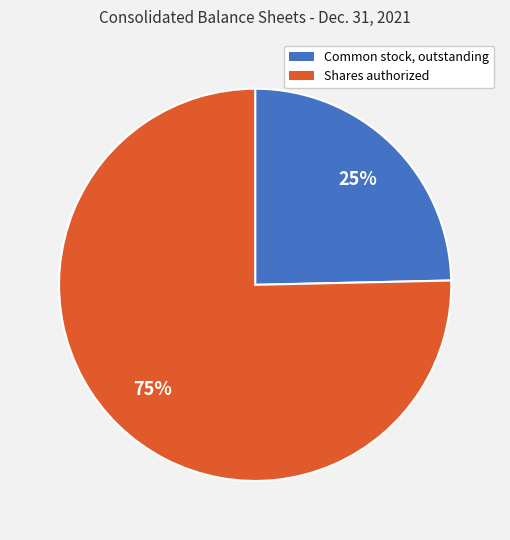

To the nearest percent, what is the average slice percentage?

50%